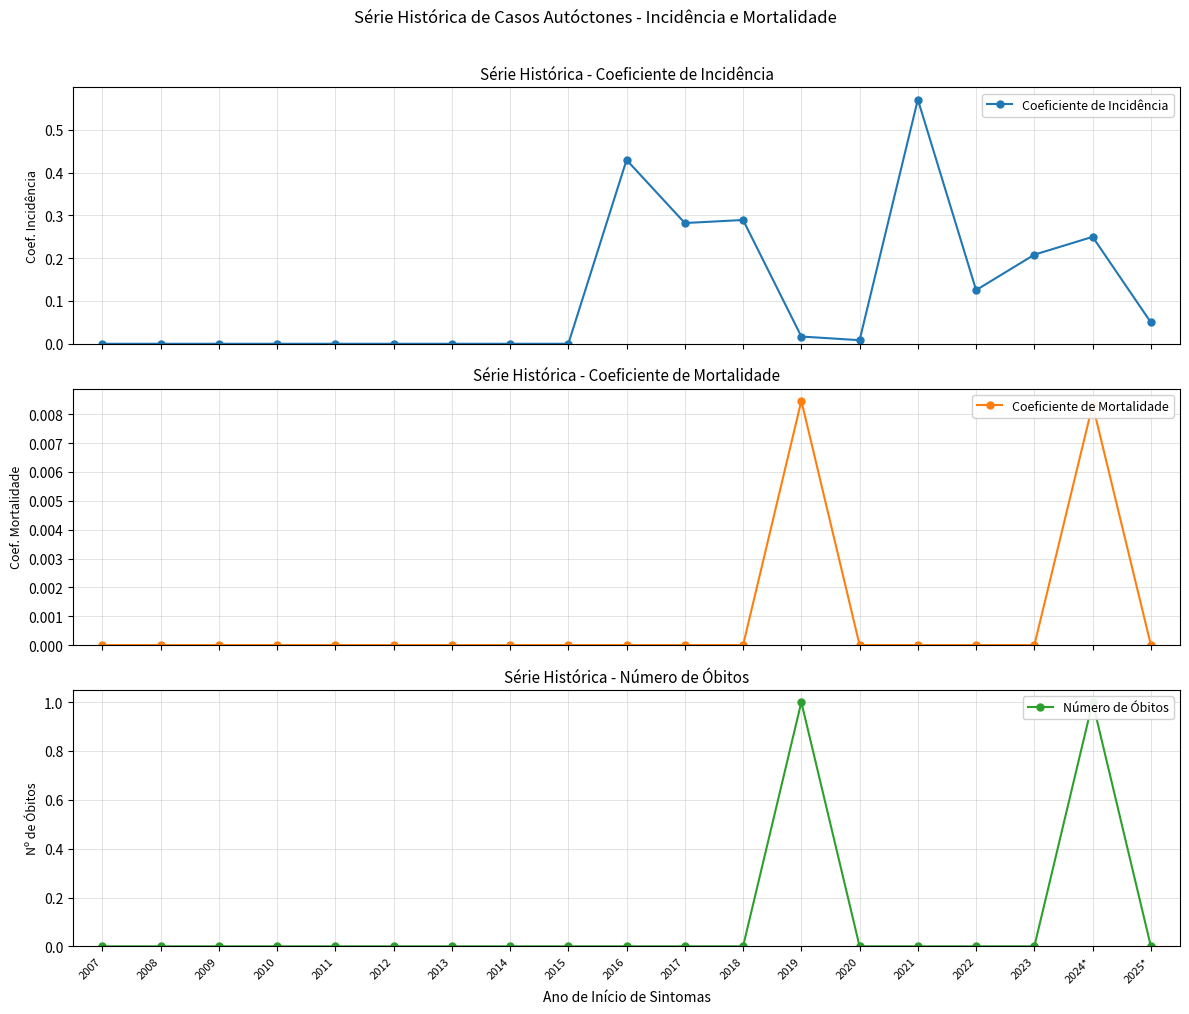

What is the label of the 19th point from the left?

2025*